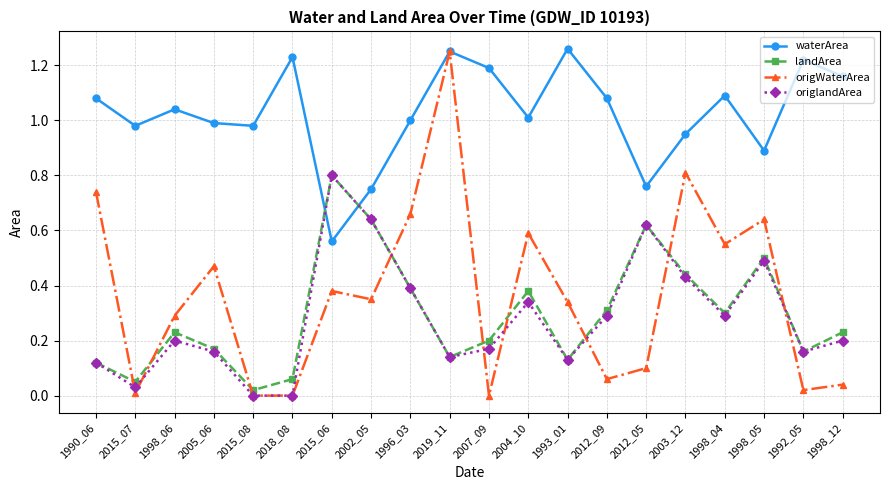

What is the label of the 6th point from the left?

2018_08